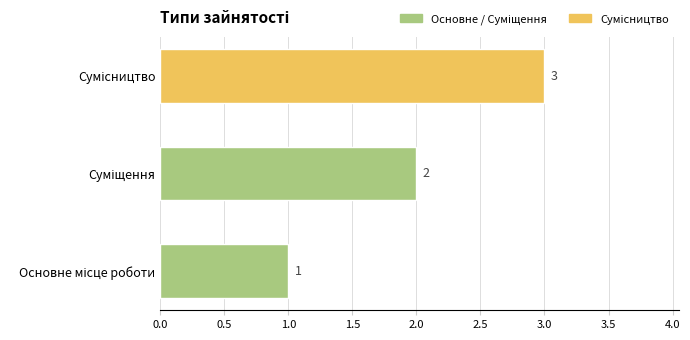

What is the sum of all values?

6